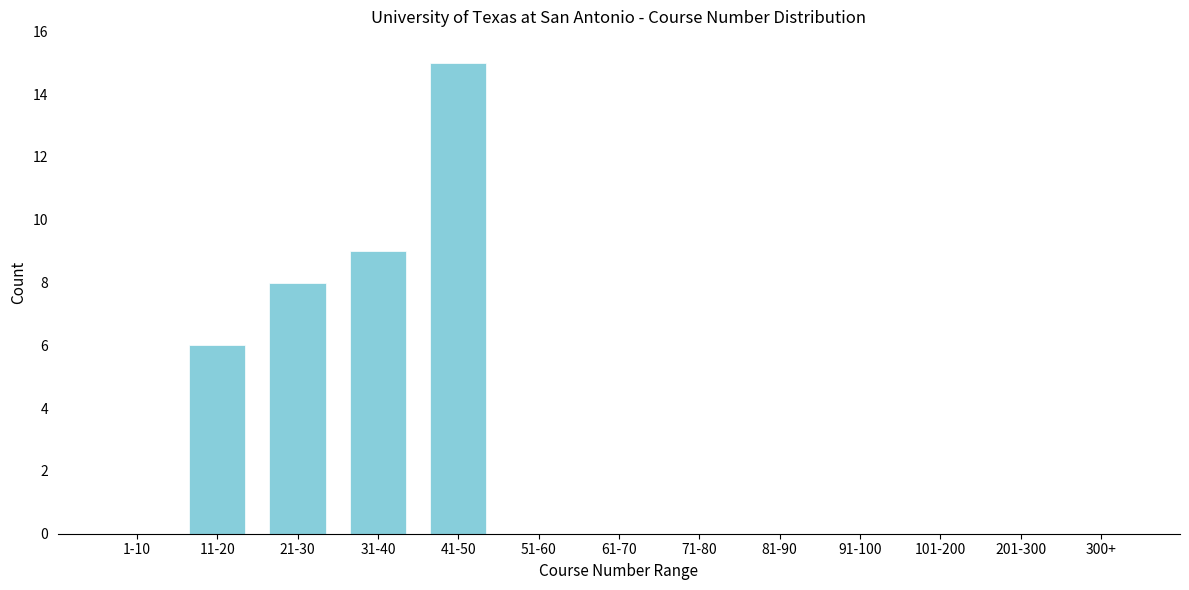

Reading left to right, what are all the values shown in this chart?

1-10=0	11-20=6	21-30=8	31-40=9	41-50=15	51-60=0	61-70=0	71-80=0	81-90=0	91-100=0	101-200=0	201-300=0	300+=0